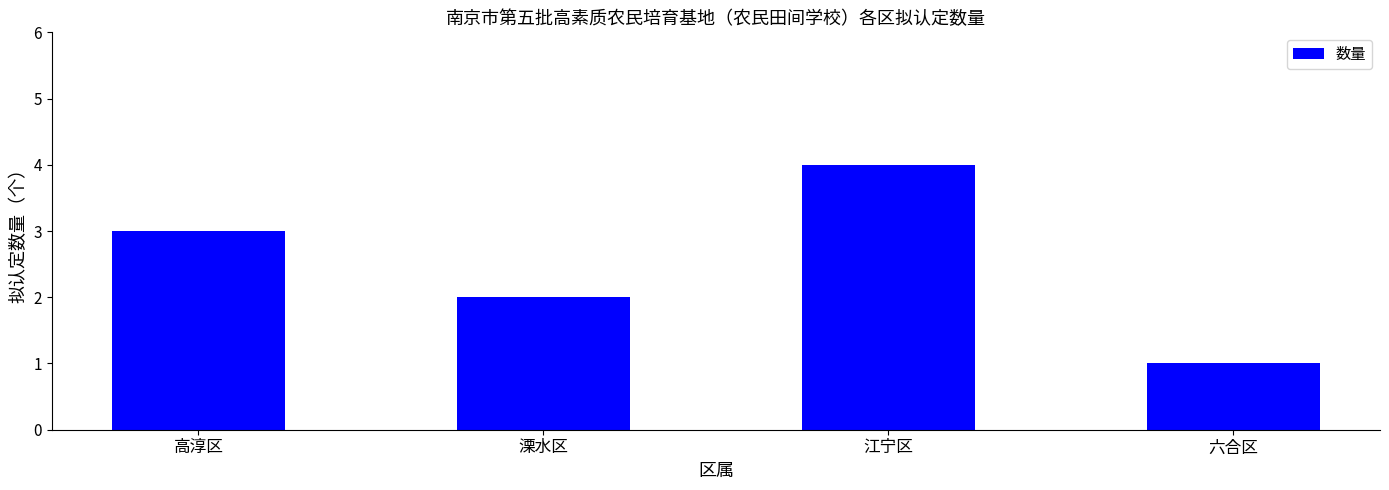

Which label corresponds to the largest value in the chart?

江宁区